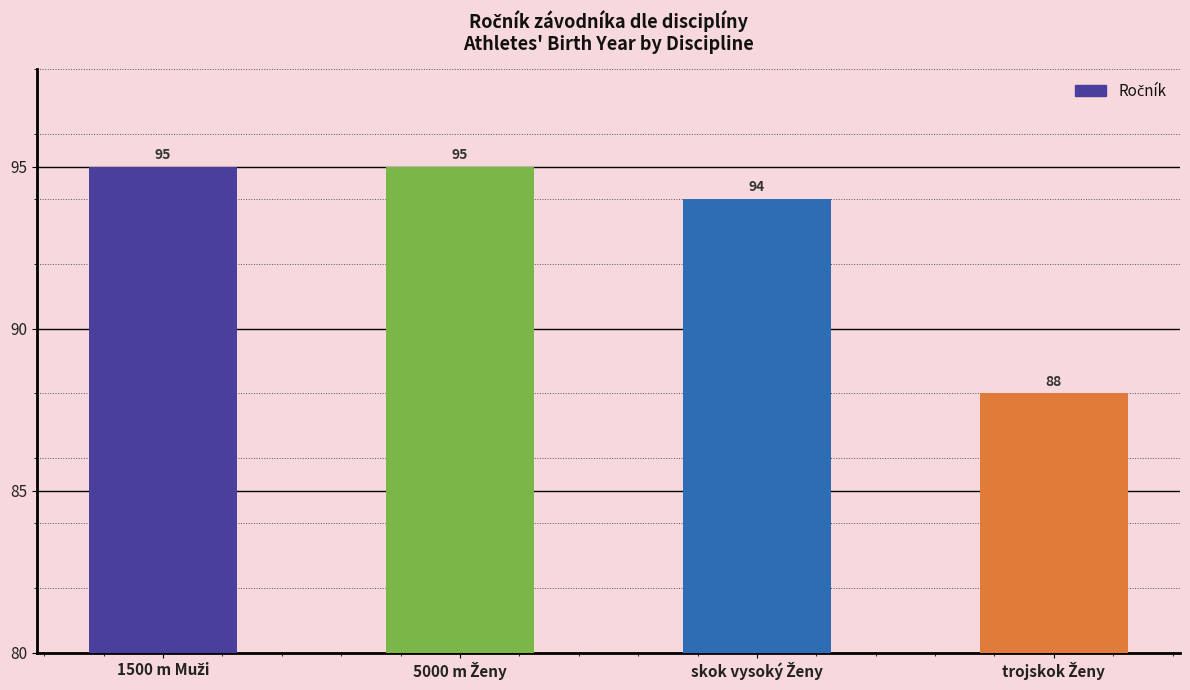

Reading left to right, extract all data points from this chart.

95	95	94	88